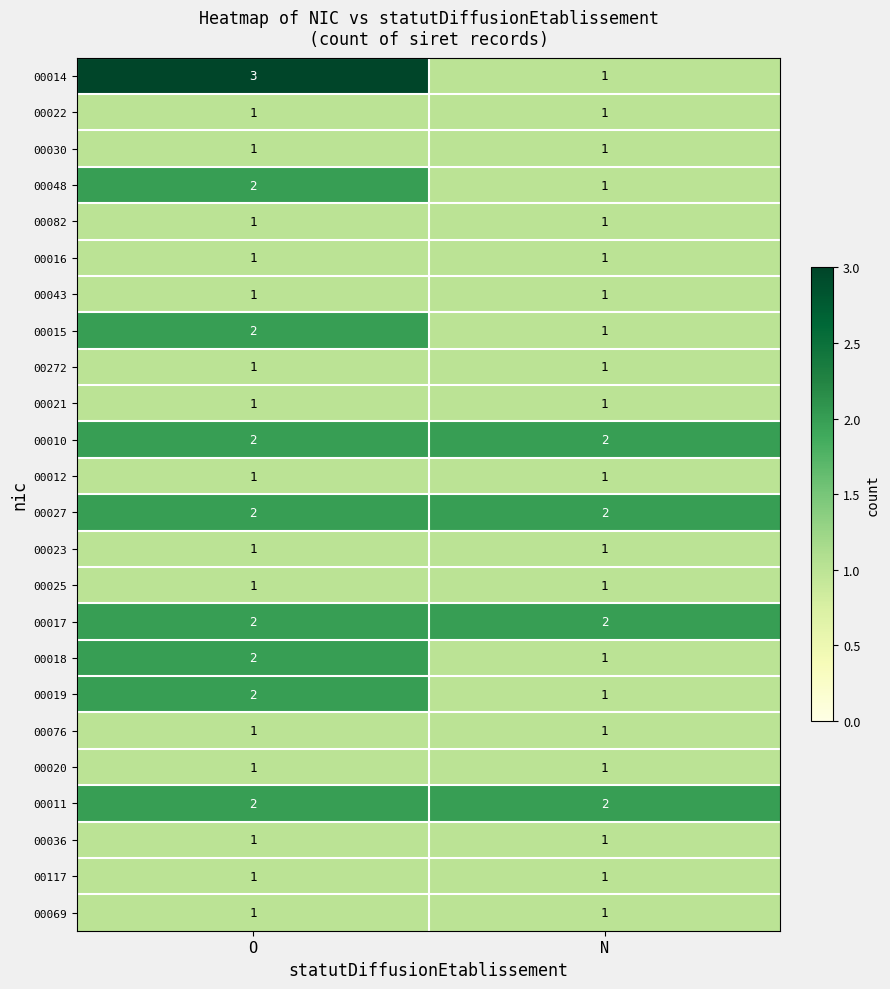

Which series changed the most between O and N?

00014